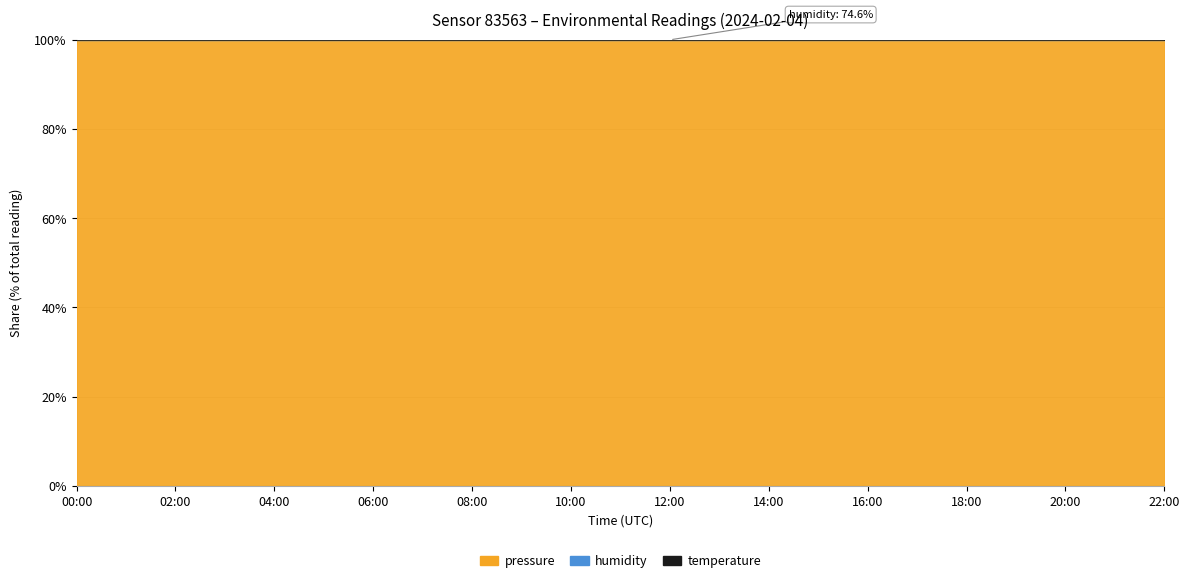

What position from the right is 16:00?

4